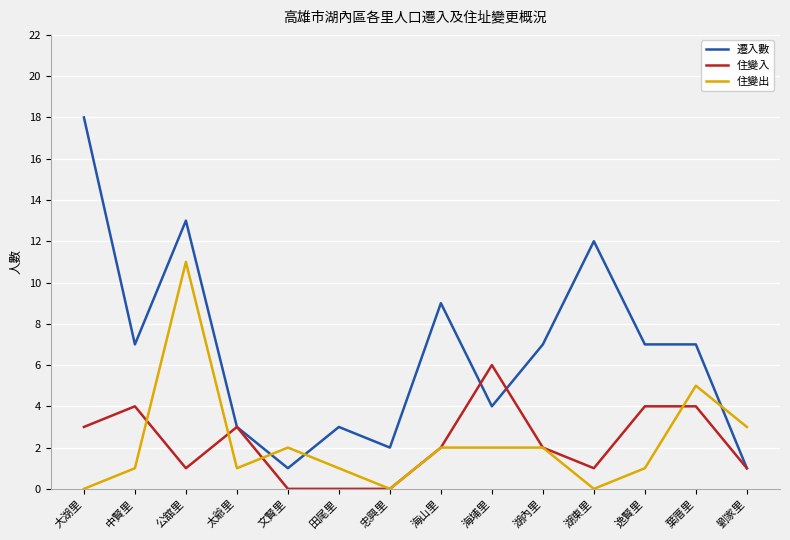

What is the spread (max minus min) of values at 劉家里?

2